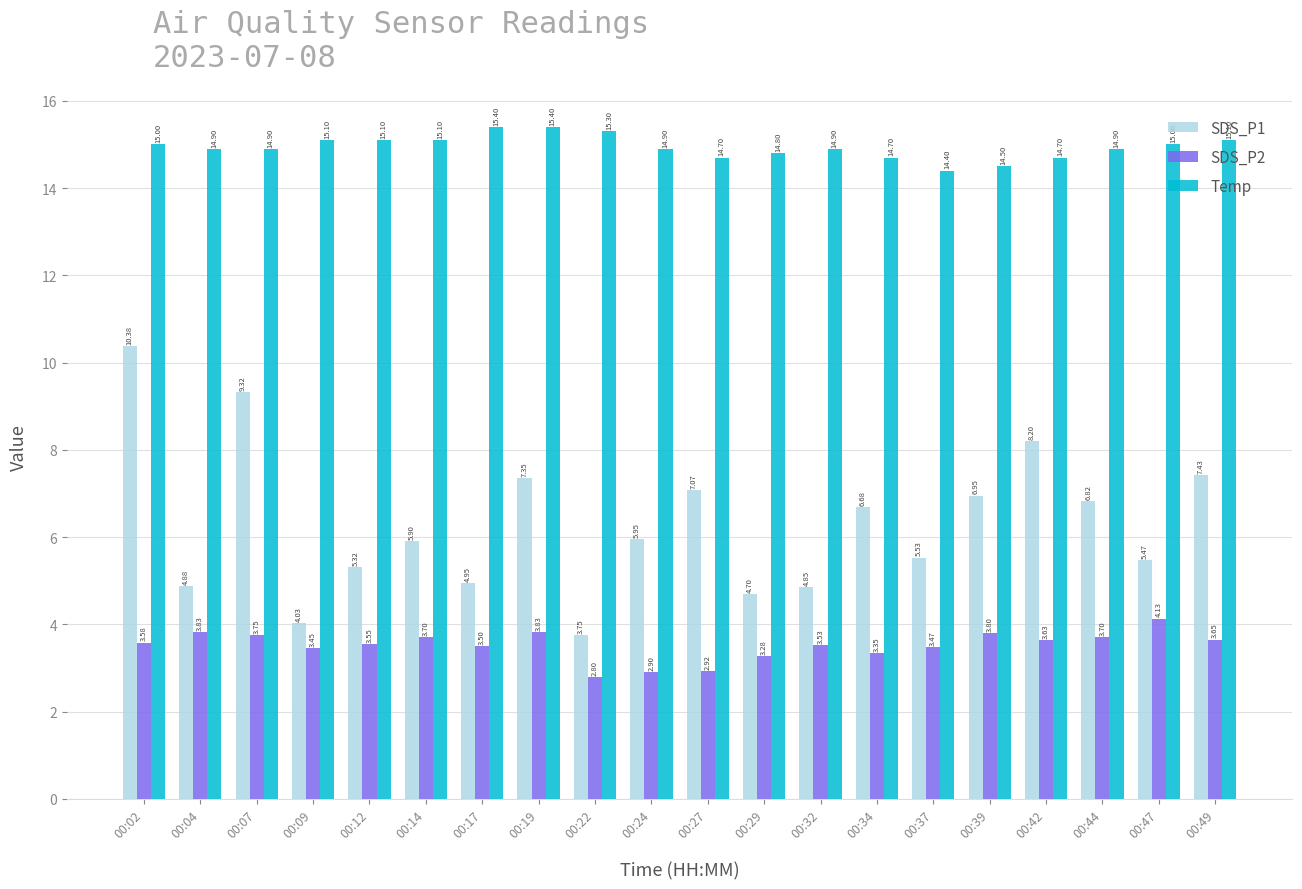

Rank the categories by SDS_P1 value from lowest to highest.

00:22, 00:09, 00:29, 00:32, 00:04, 00:17, 00:12, 00:47, 00:37, 00:14, 00:24, 00:34, 00:44, 00:39, 00:27, 00:19, 00:49, 00:42, 00:07, 00:02